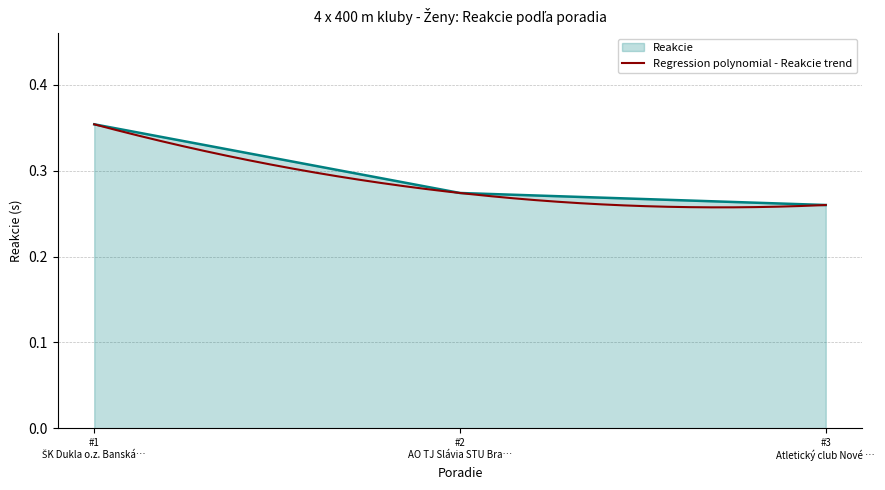

What is the maximum value shown in the chart?

0.4